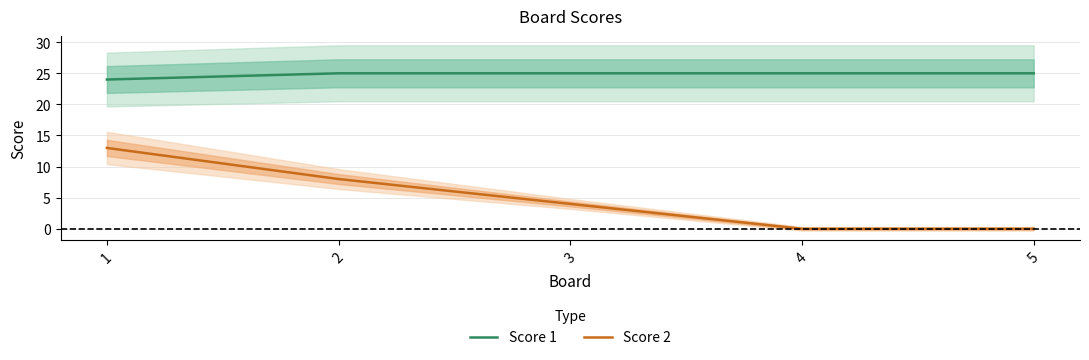

True or false: Score 2 and Score 1 cross at least once.

False